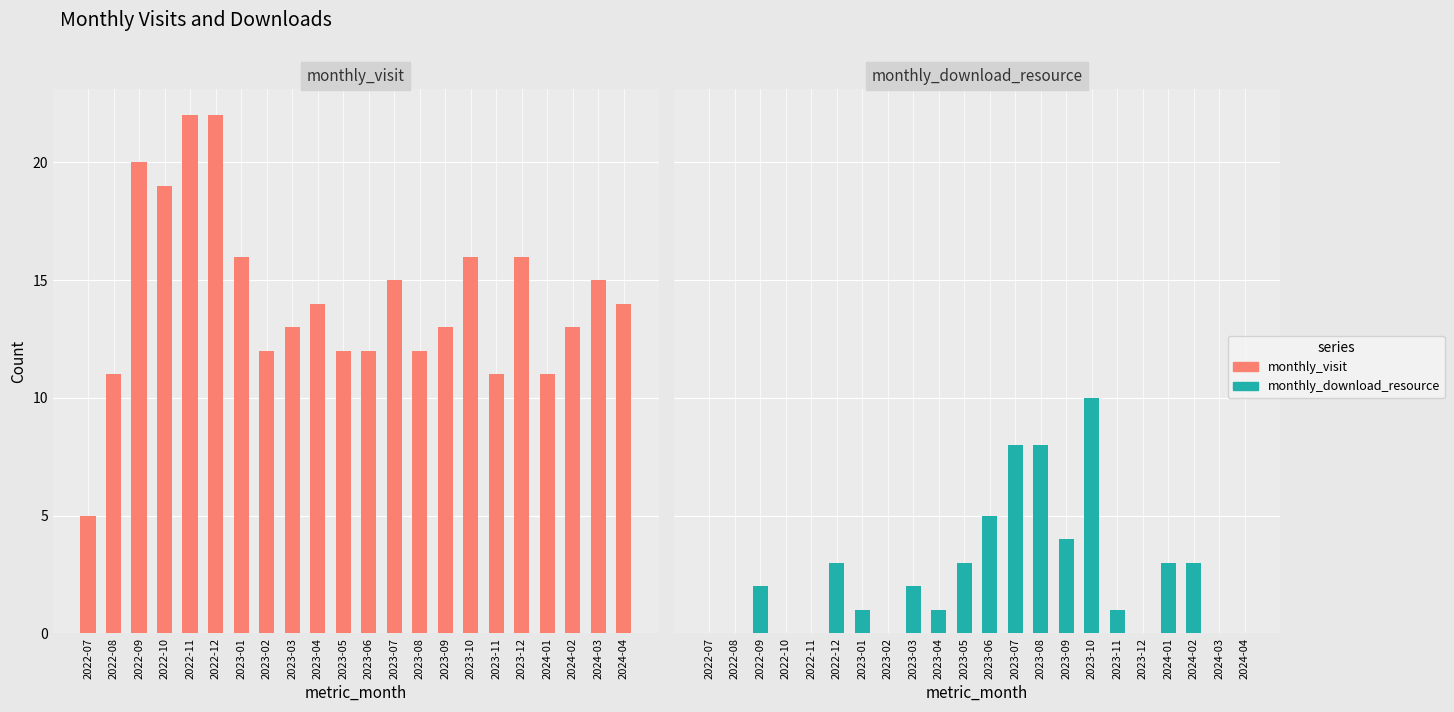

Reading right to left, extract all data points from this chart.

monthly_visit: 14	15	13	11	16	11	16	13	12	15	12	12	14	13	12	16	22	22	19	20	11	5
monthly_download_resource: 0	0	3	3	0	1	10	4	8	8	5	3	1	2	0	1	3	0	0	2	0	0